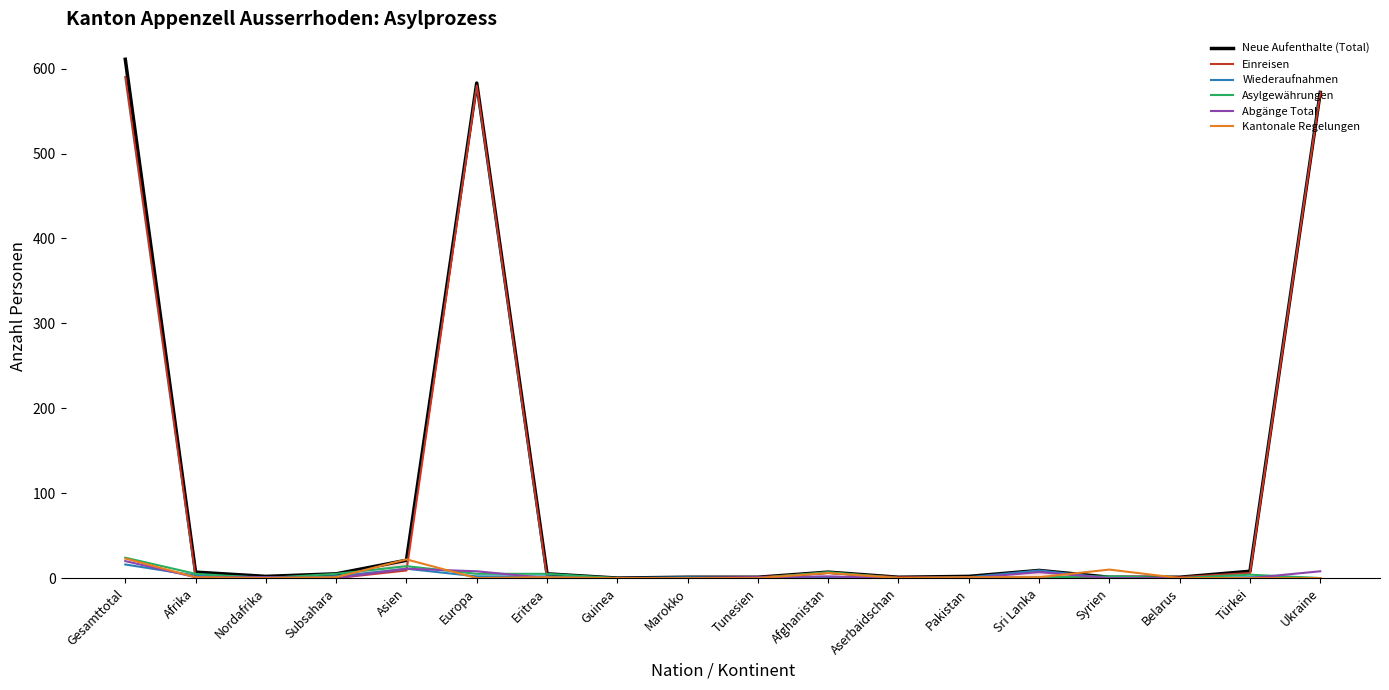

Is it true that Neue Aufenthalte (Total) equals 2 at Eritrea?

False